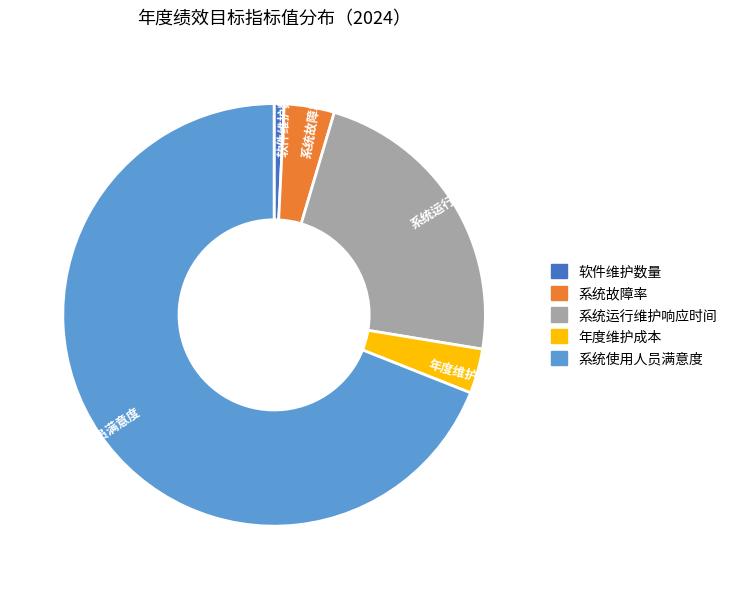

Is the sum of 系统使用人员满意度 and 系统故障率 greater than half?

Yes